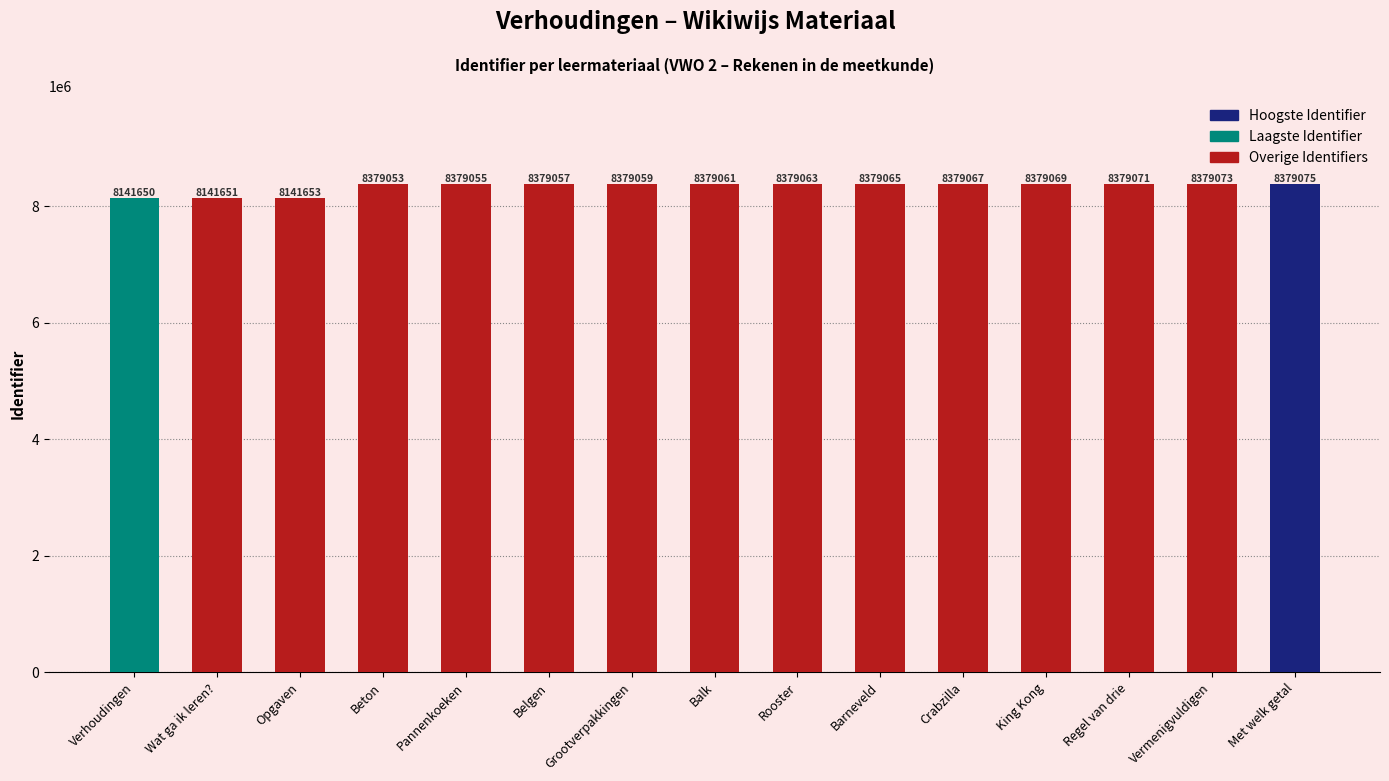

What is the approximate value at Opgaven?

8141653